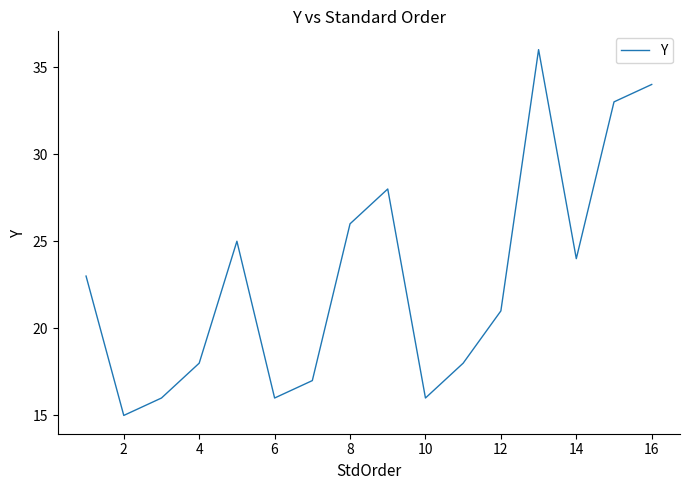

What is the greatest value displayed?

36